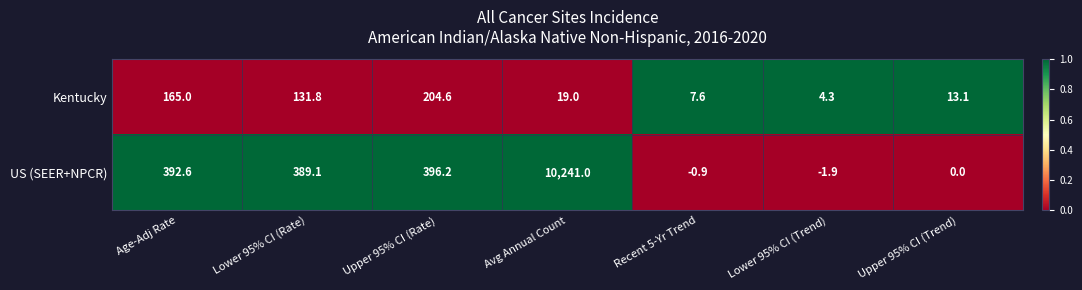

Which series changed the most between Lower 95% CI (Rate) and Lower 95% CI (Trend)?

US (SEER+NPCR)